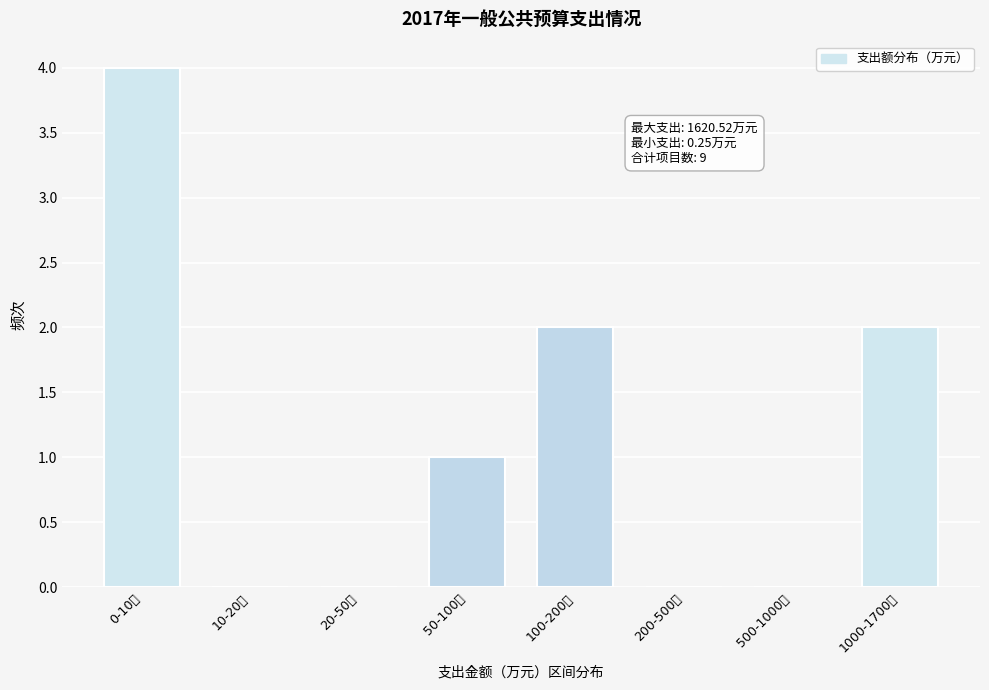

Reading left to right, list all the values displayed in this chart.

0-10万=4	10-20万=0	20-50万=0	50-100万=1	100-200万=2	200-500万=0	500-1000万=0	1000-1700万=2